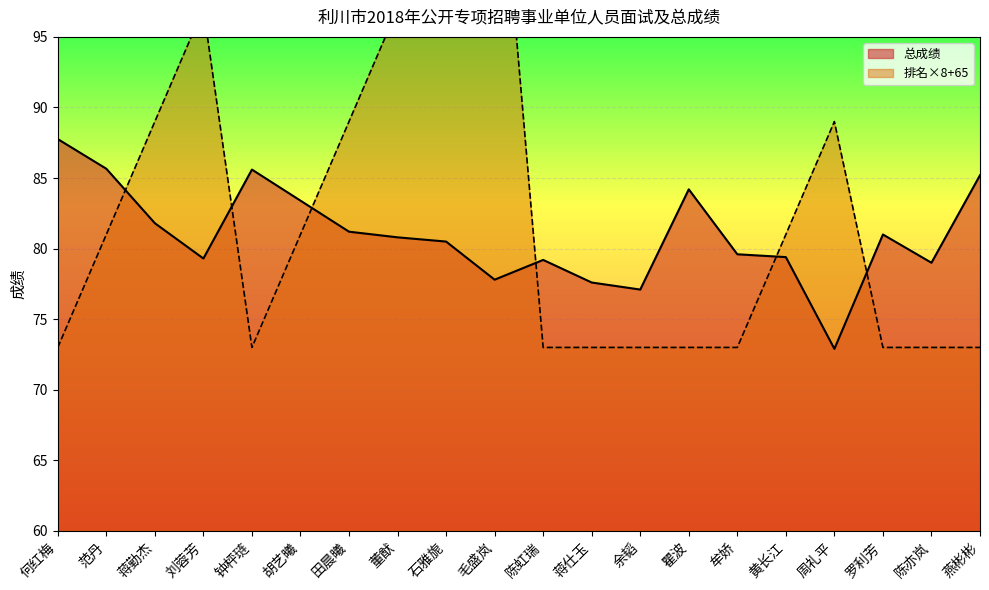

Which has a higher value, 陈虹瑞 or 胡艺曦?

胡艺曦